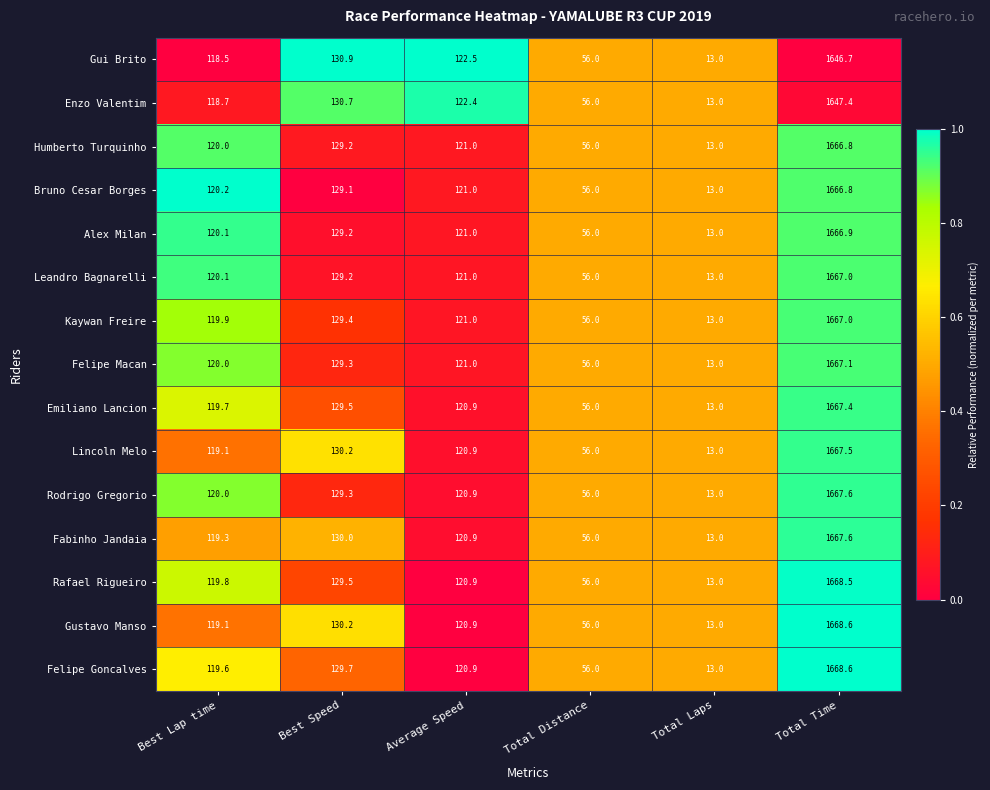

At which label does Leandro Bagnarelli first exceed 121?

Best Speed